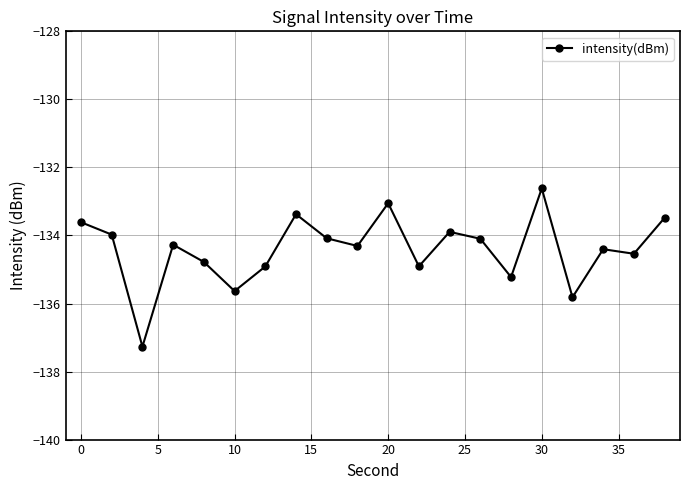

What is the average value?

-134.4